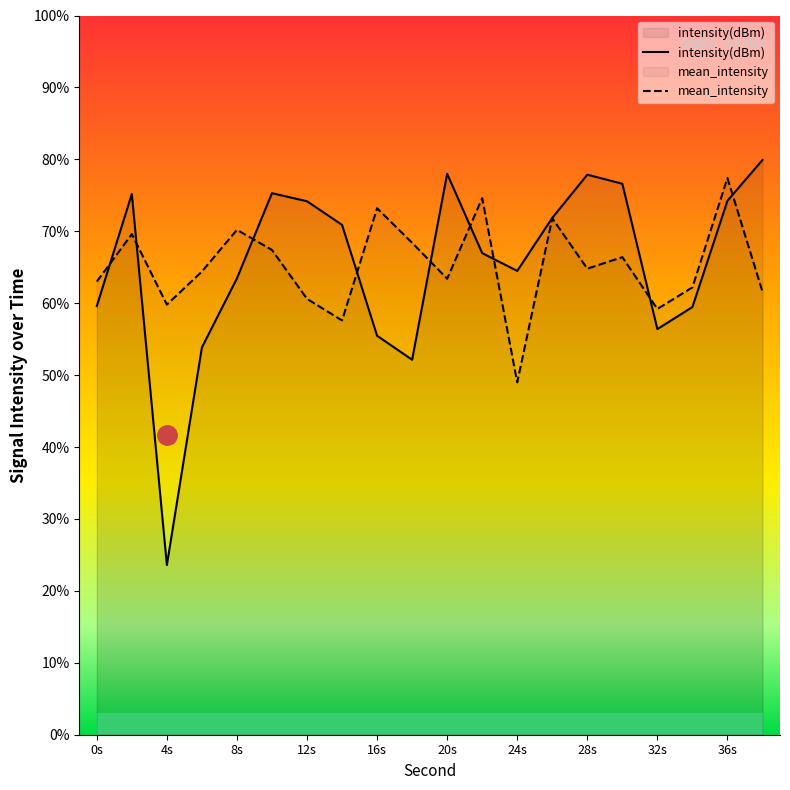

At which label does intensity(dBm) reach its minimum?

4s